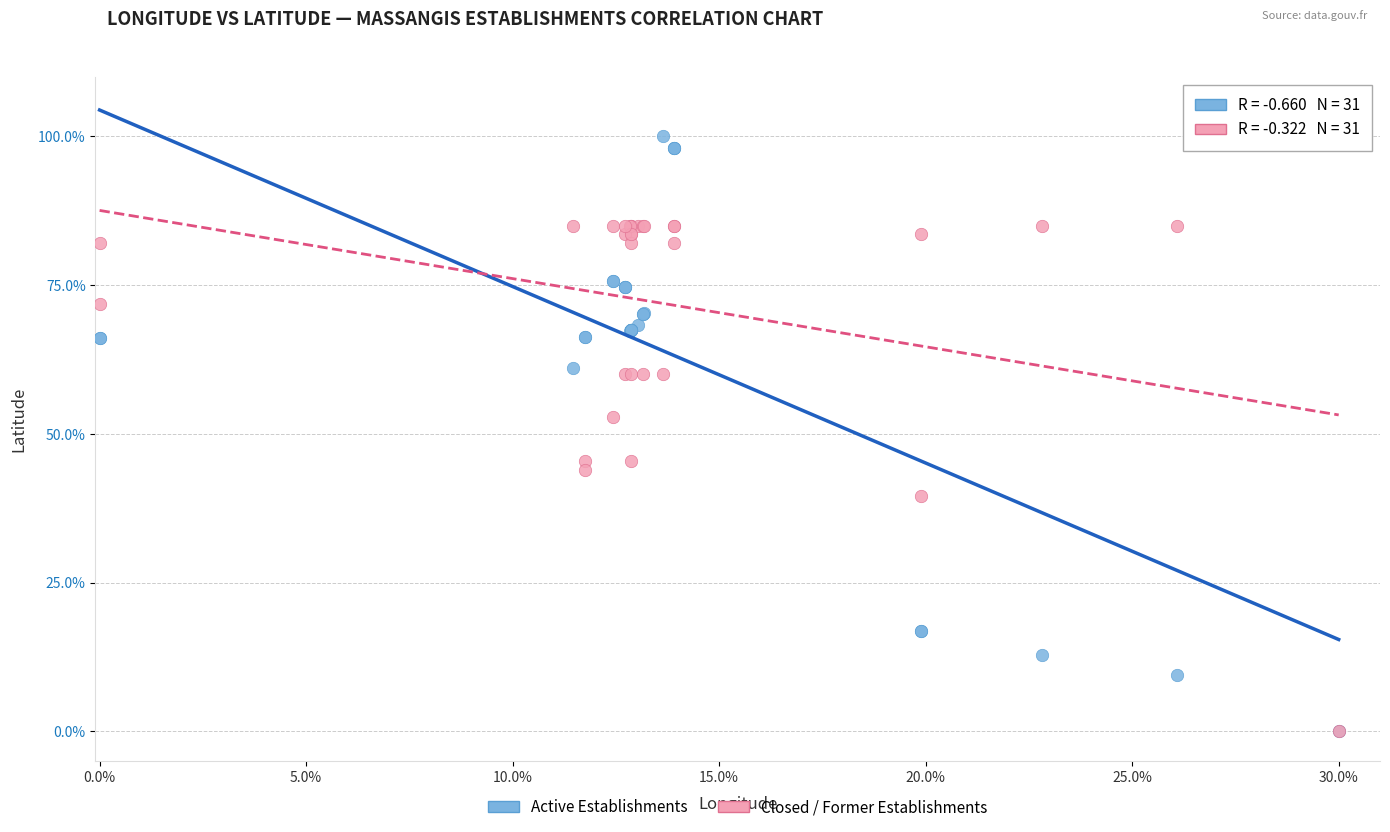

What are all the series names shown in the legend?

Active Establishments, Closed / Former Establishments